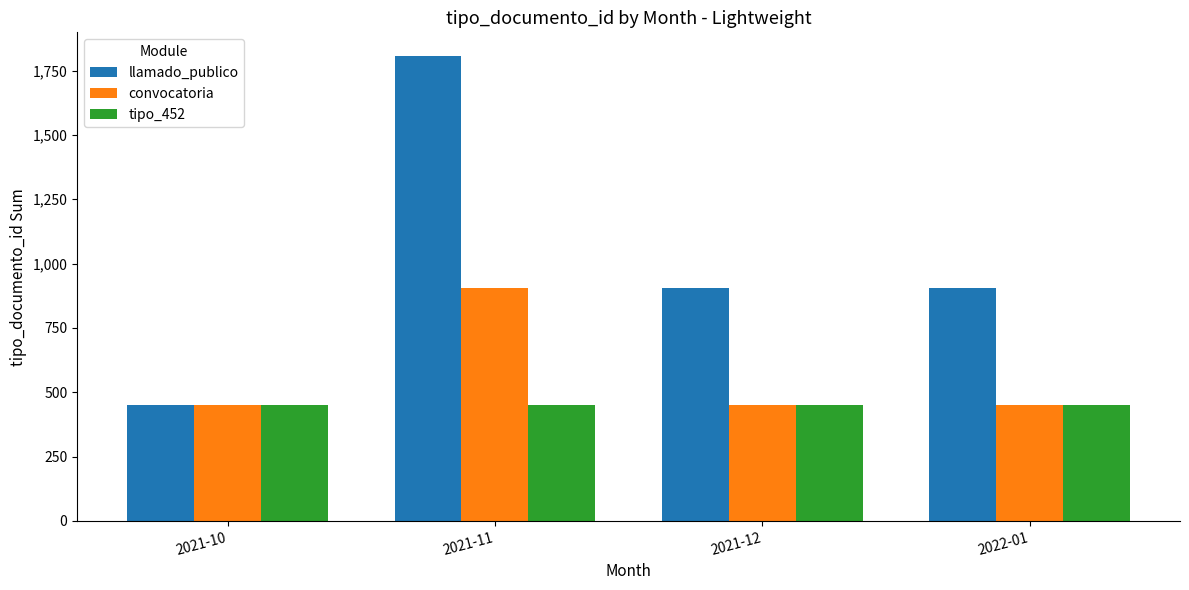

The value of llamado_publico at 2021-10 is 452. True or false?

True